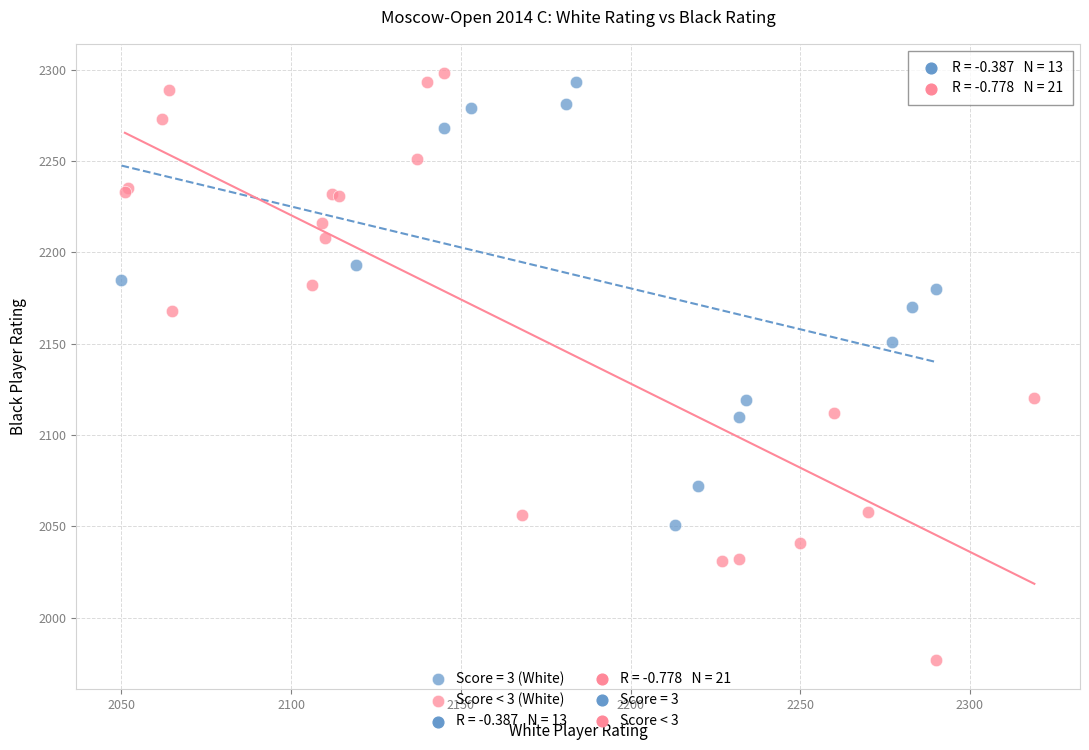

Which series has the widest spread of Y values?

Score < 3 (White)